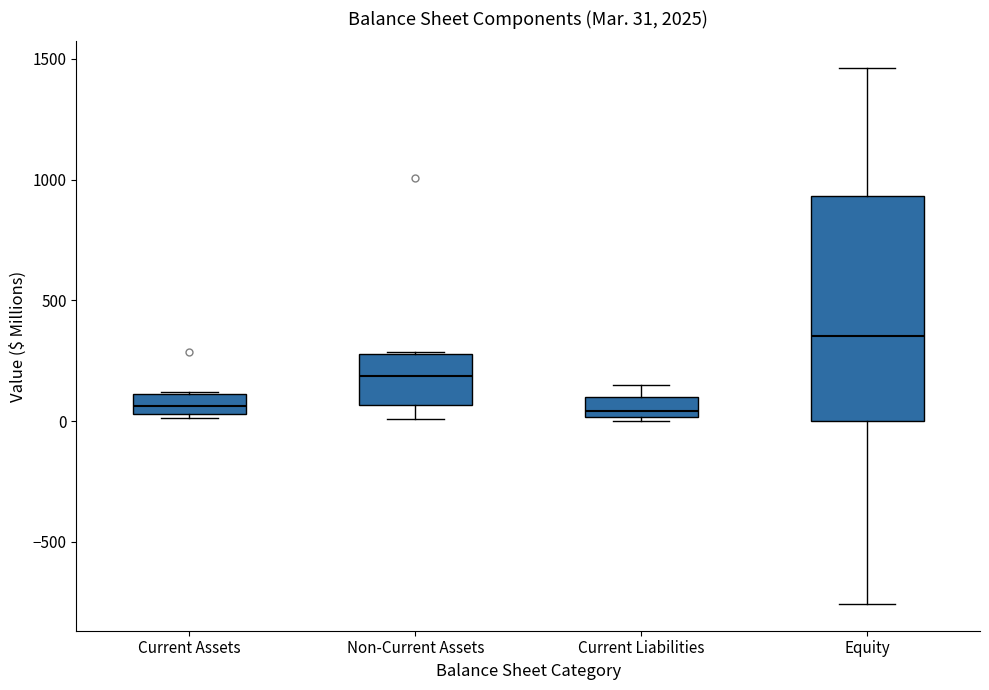

Which box's median line is the highest?

Equity